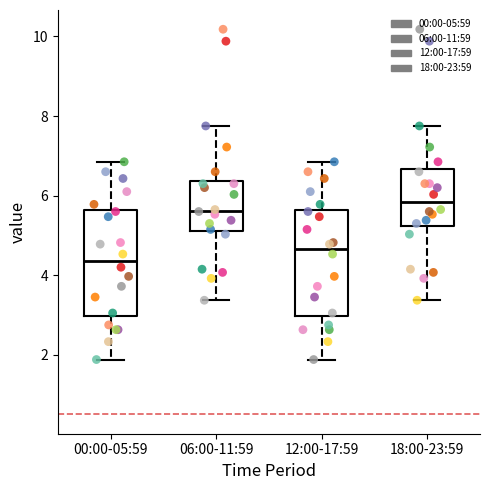

Which box's median line is the highest?

18:00-23:59